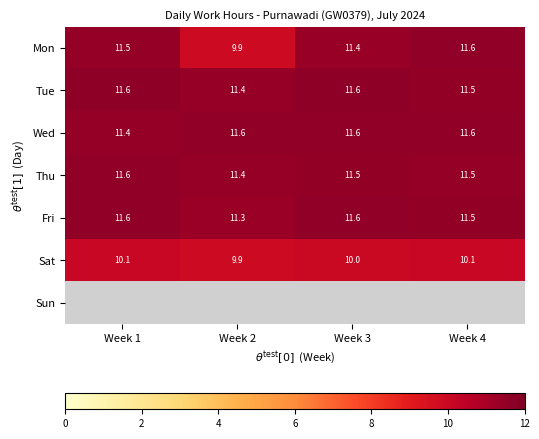

The Tue series shows 11.6 at Week 3. True or false?

True